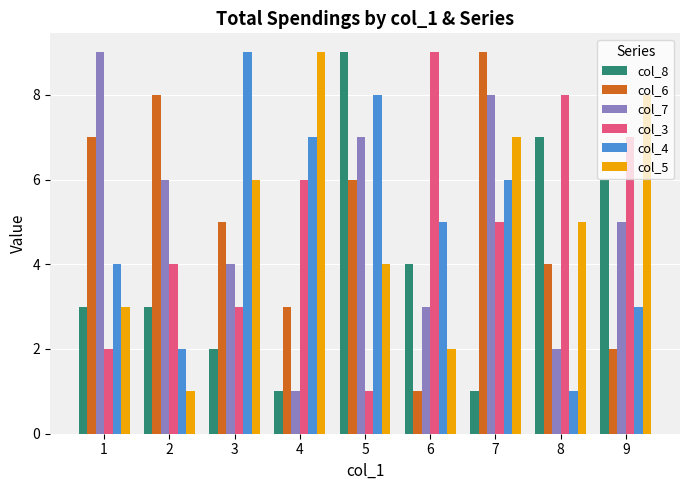

Rank the categories by col_6 value from lowest to highest.

6, 9, 4, 8, 3, 5, 1, 2, 7